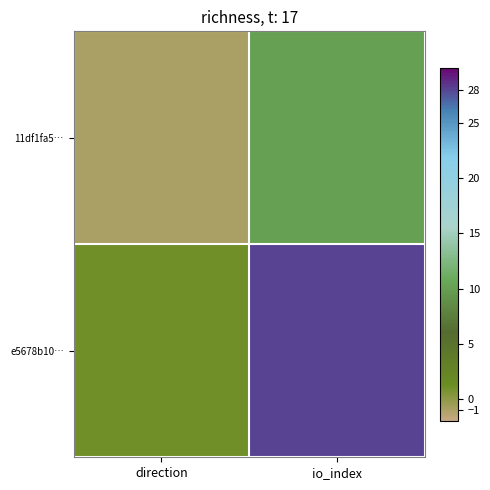

Which series changed the most between direction and io_index?

e5678b10…